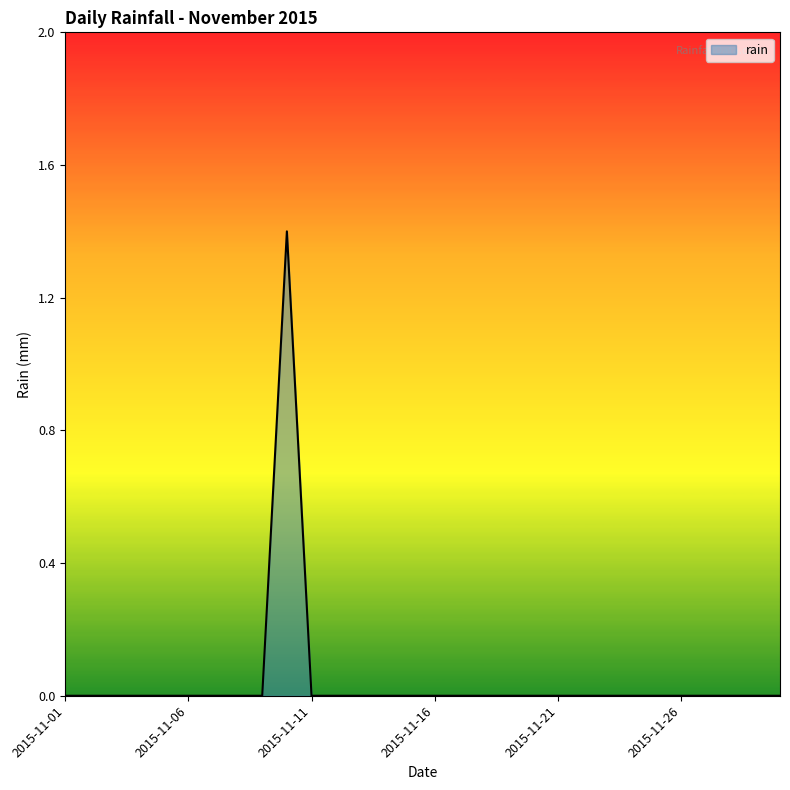

Reading right to left, transcribe all the data shown in this chart.

0.0	0.0	0.0	0.0	0.0	0.0	0.0	0.0	0.0	0.0	0.0	0.0	0.0	0.0	0.0	0.0	0.0	0.0	0.0	0.0	1.4	0.0	0.0	0.0	0.0	0.0	0.0	0.0	0.0	0.0